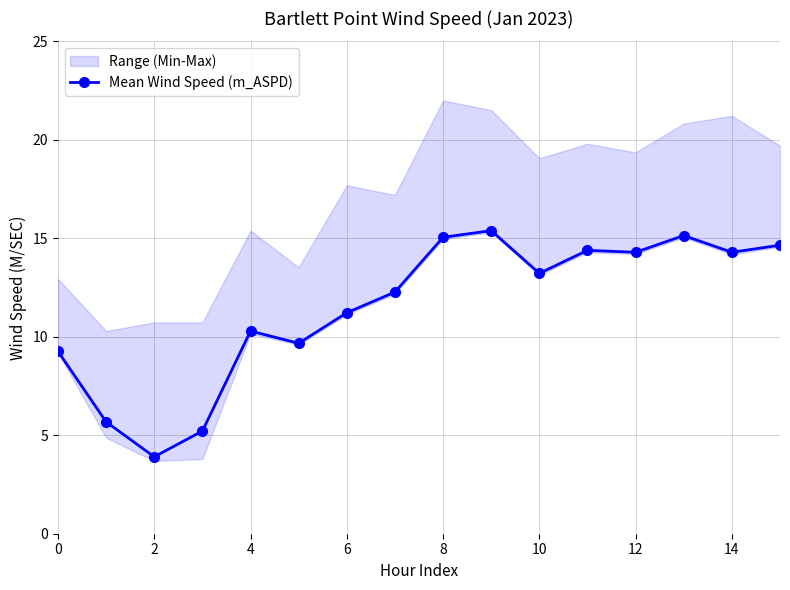

The Mean Wind Speed (m_ASPD) series shows 3.9 at 2. True or false?

True